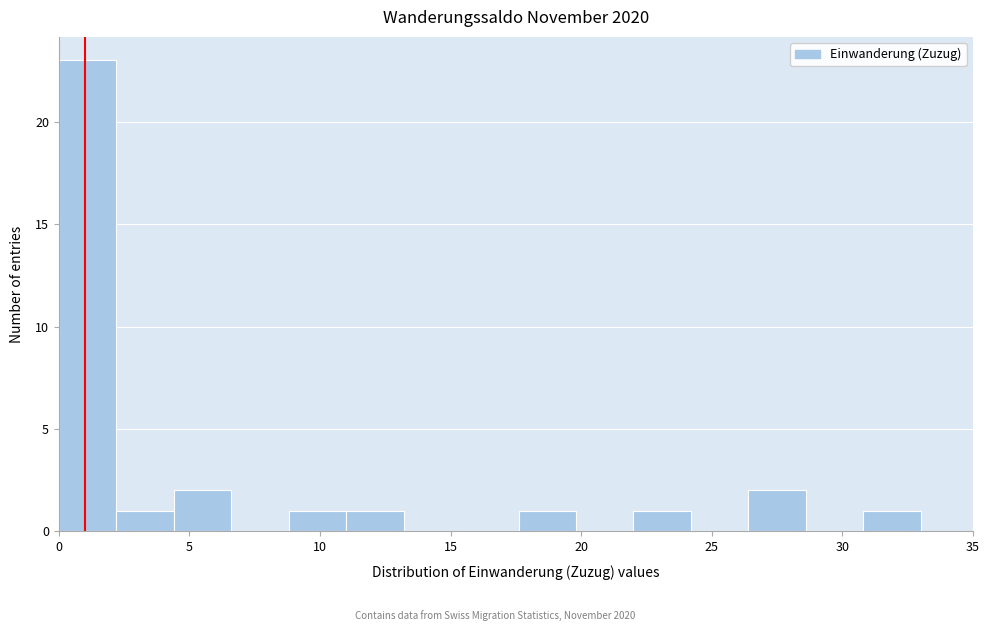

Reading left to right, transcribe this chart: for each bar, give the range it covers on the x-axis and its height. Neither the bar edges nor the heights are printed on the chart, so give them approximately, as read against the axes.

0.0 to 2.2: 23
2.2 to 4.4: 1
4.4 to 6.6: 2
6.6 to 8.8: 0
8.8 to 11.0: 1
11.0 to 13.2: 1
13.2 to 15.4: 0
15.4 to 17.6: 0
17.6 to 19.8: 1
19.8 to 22.0: 0
22.0 to 24.2: 1
24.2 to 26.4: 0
26.4 to 28.6: 2
28.6 to 30.8: 0
30.8 to 33.0: 1